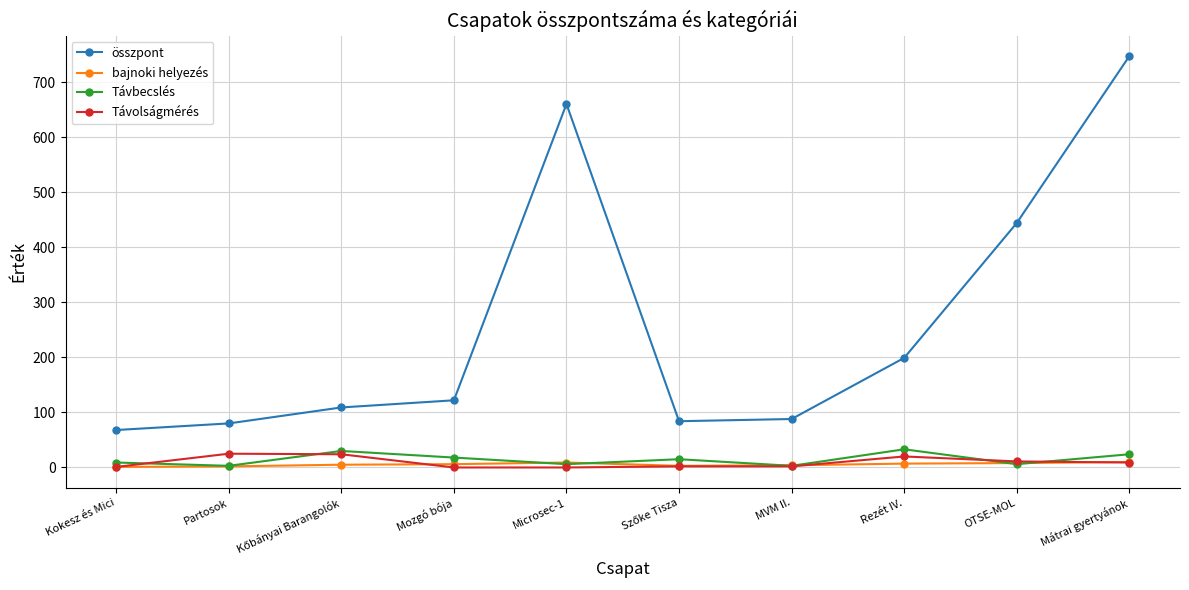

At which category is the sum across all series the highest?

Mátrai gyertyánok